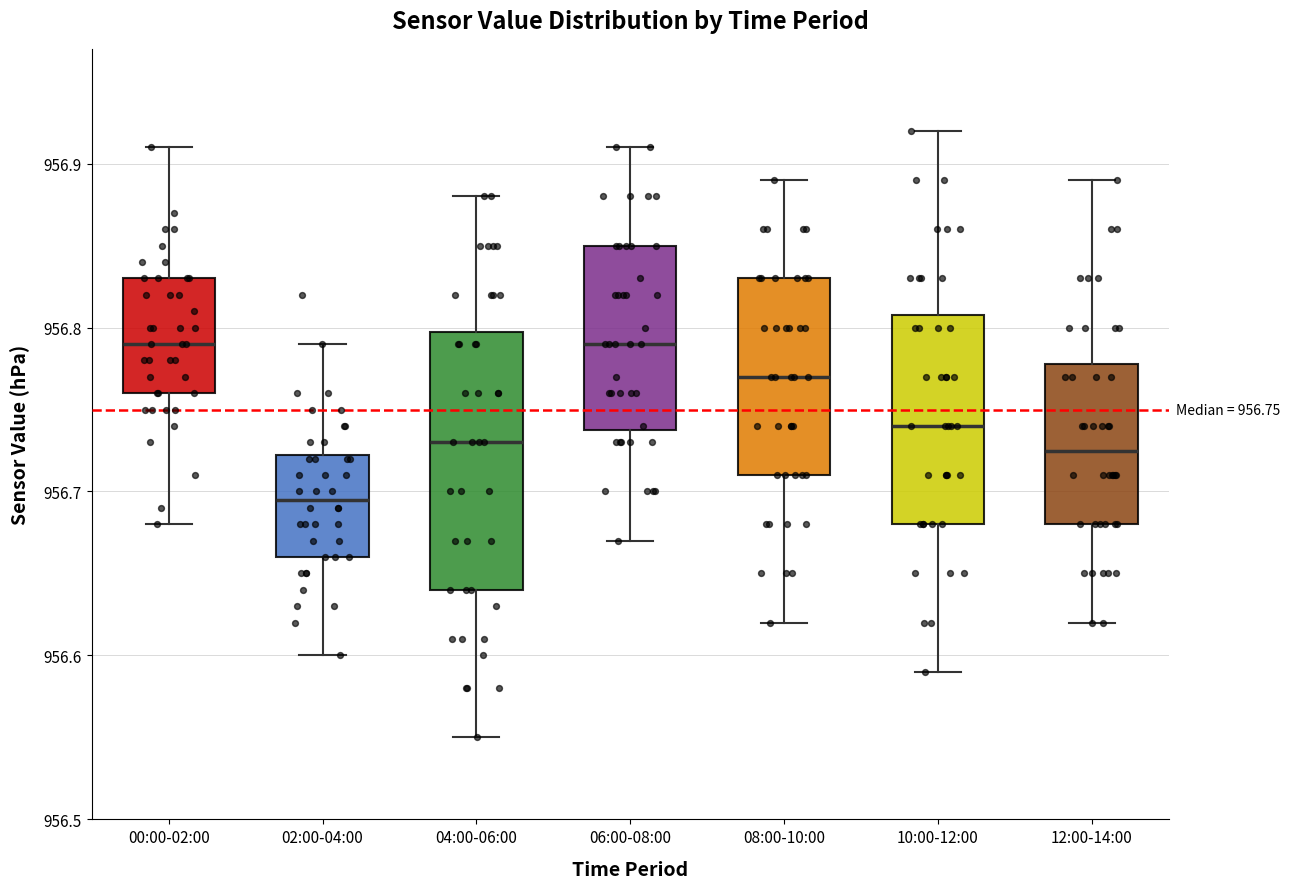

Which box has the lowest median line?

02:00-04:00